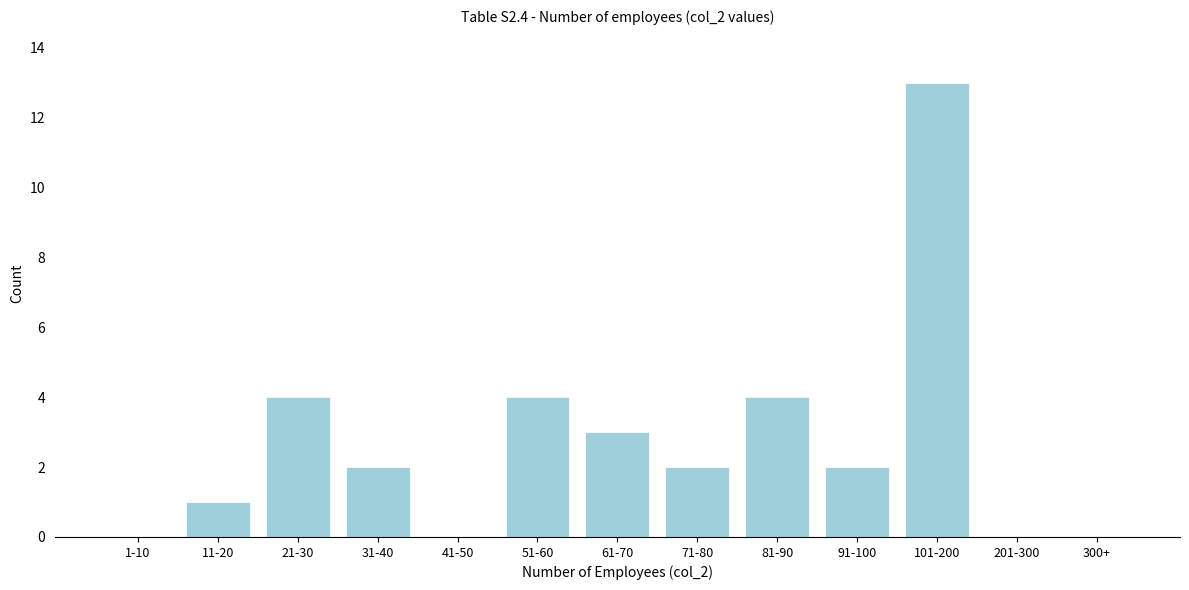

Reading right to left, transcribe all the data shown in this chart.

300+=0	201-300=0	101-200=13	91-100=2	81-90=4	71-80=2	61-70=3	51-60=4	41-50=0	31-40=2	21-30=4	11-20=1	1-10=0